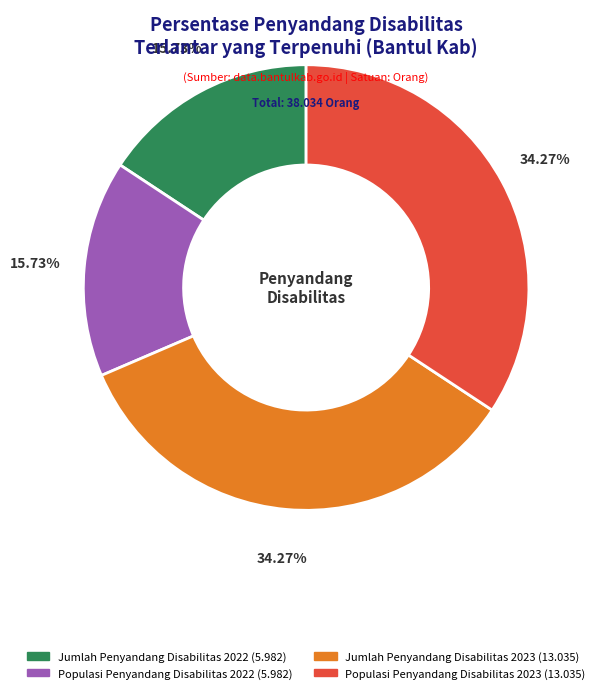

Between Populasi Penyandang Disabilitas 2022 and Jumlah Penyandang Disabilitas 2023, which is larger?

Jumlah Penyandang Disabilitas 2023